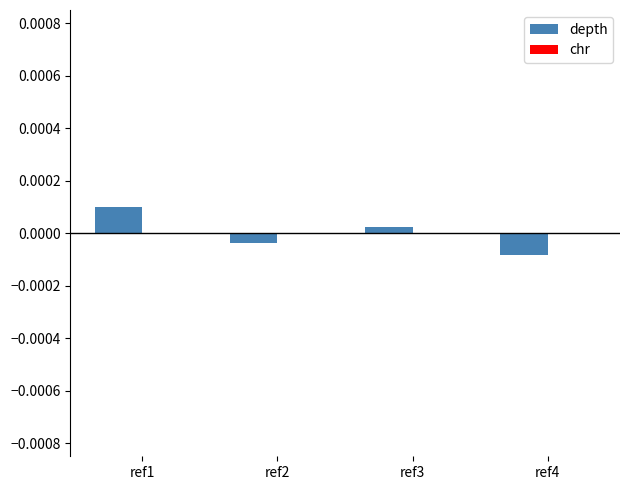

How many distinct data groups are displayed?

1